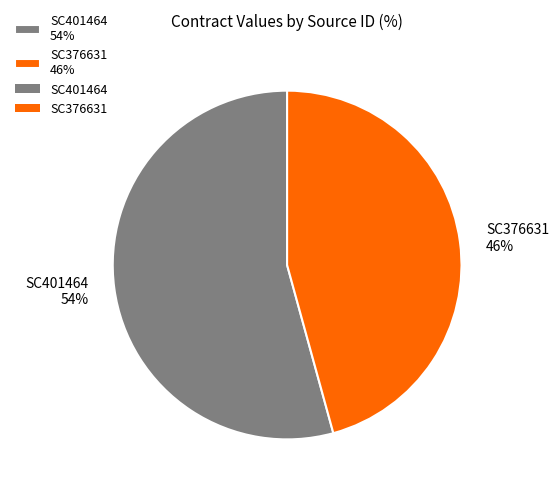

Approximately how many times larger is the value at SC401464 compared to SC376631?

1.2